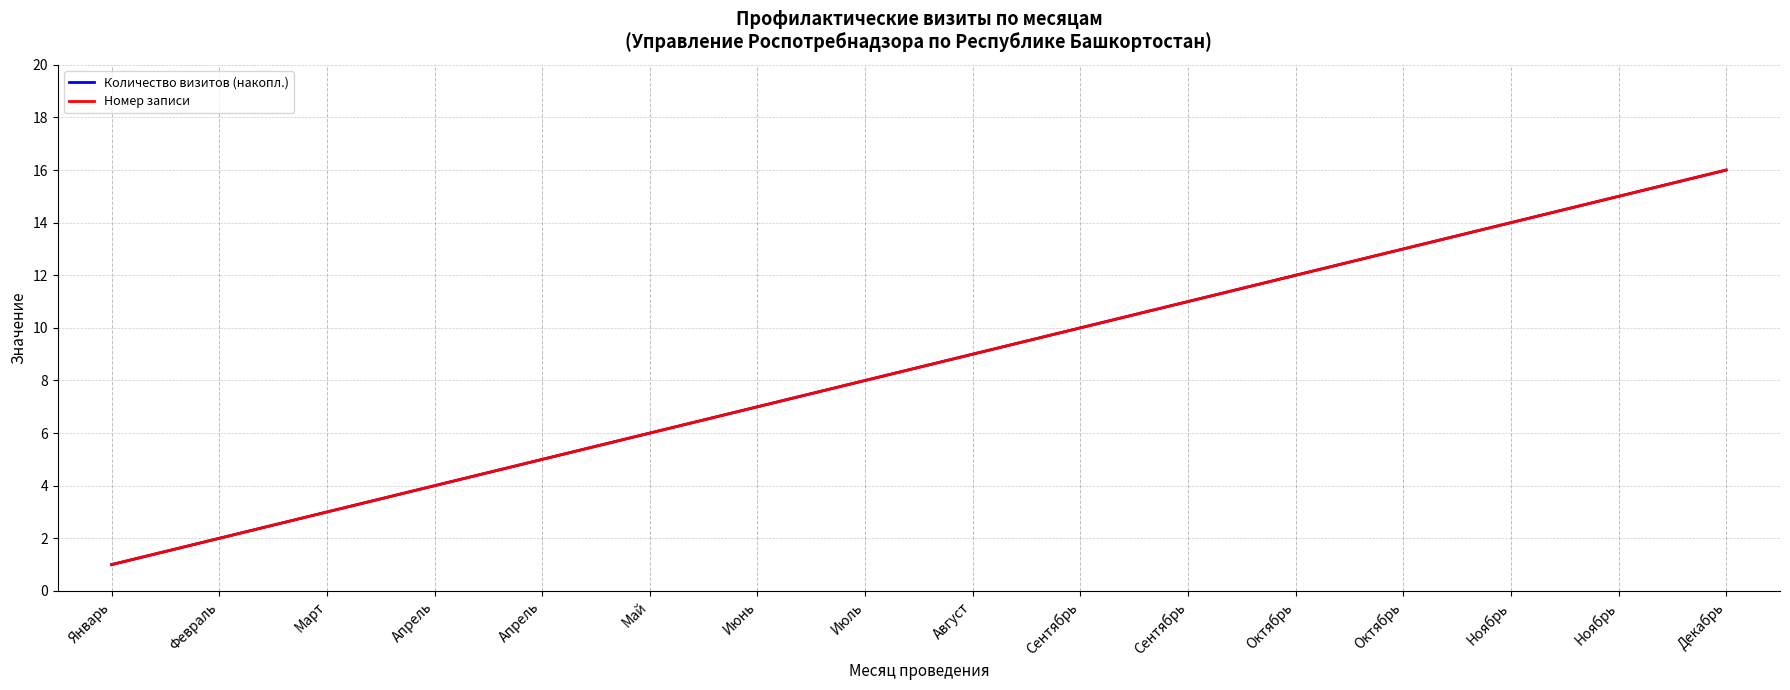

Is this an area chart (filled region under the line)?

No